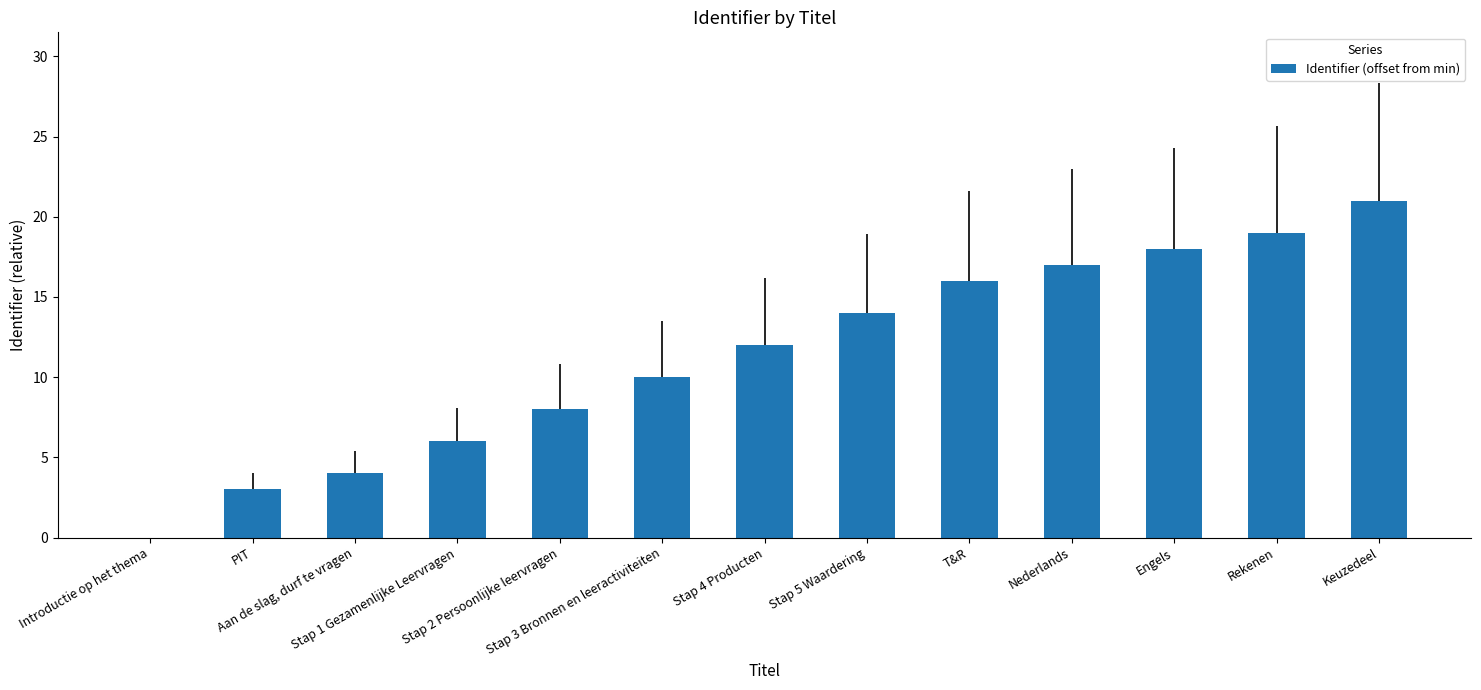

How many values are above zero?

12